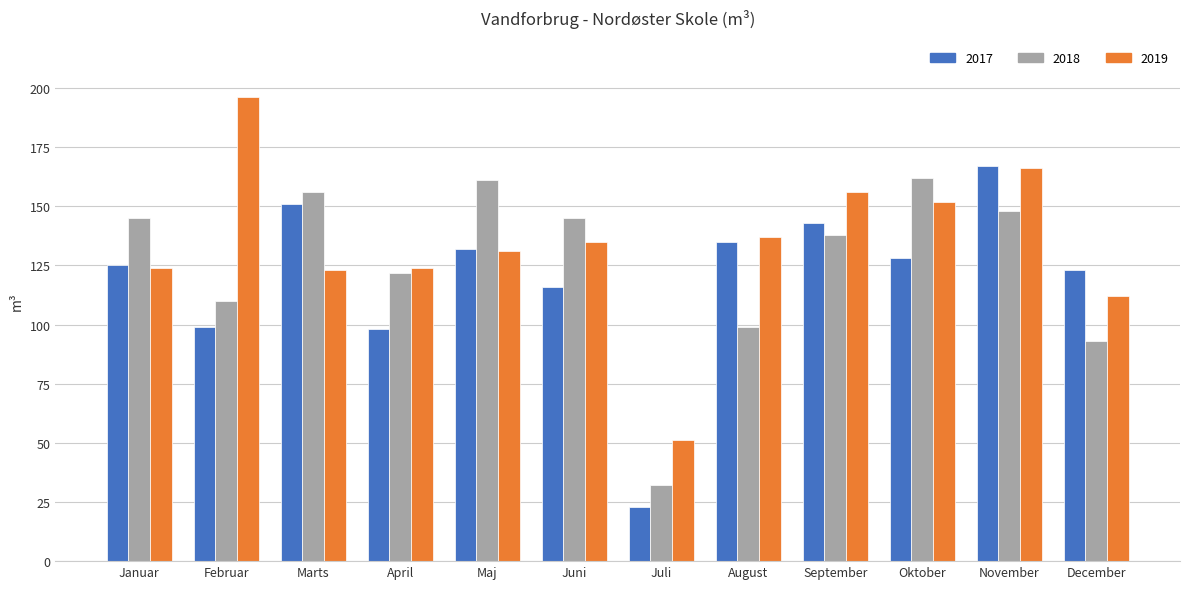

What position from the right is Maj?

8